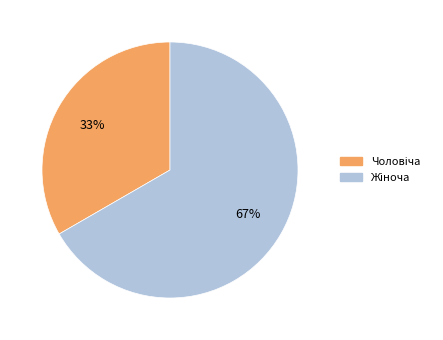

Is there a majority slice in this chart?

Yes